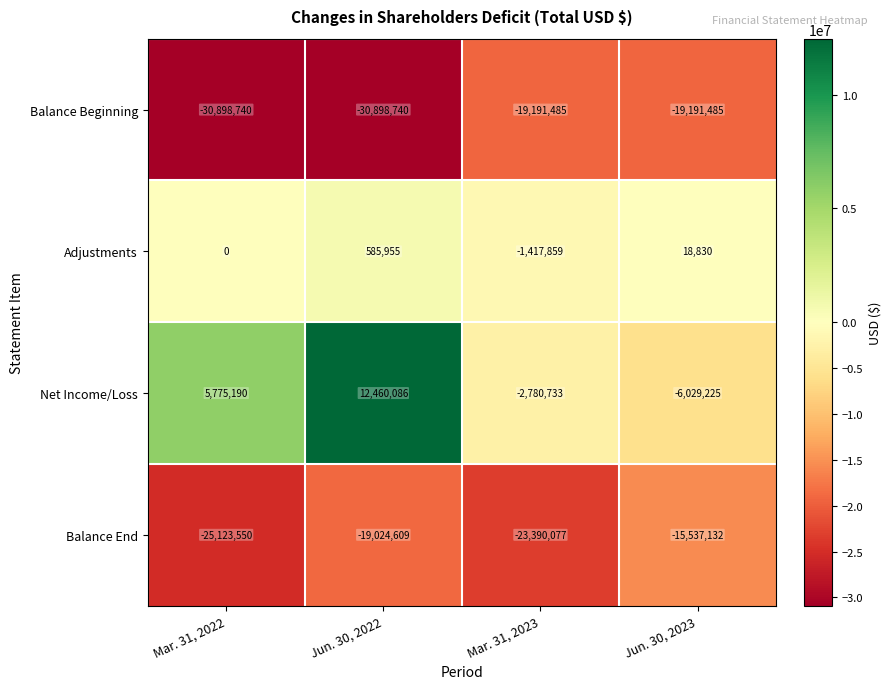

Reading left to right, what are all the values shown in this chart?

Balance Beginning: -30898740	-30898740	-19191485	-19191485
Adjustments: 0	585955	-1417859	18830
Net Income/Loss: 5775190	12460086	-2780733	-6029225
Balance End: -25123550	-19024609	-23390077	-15537132